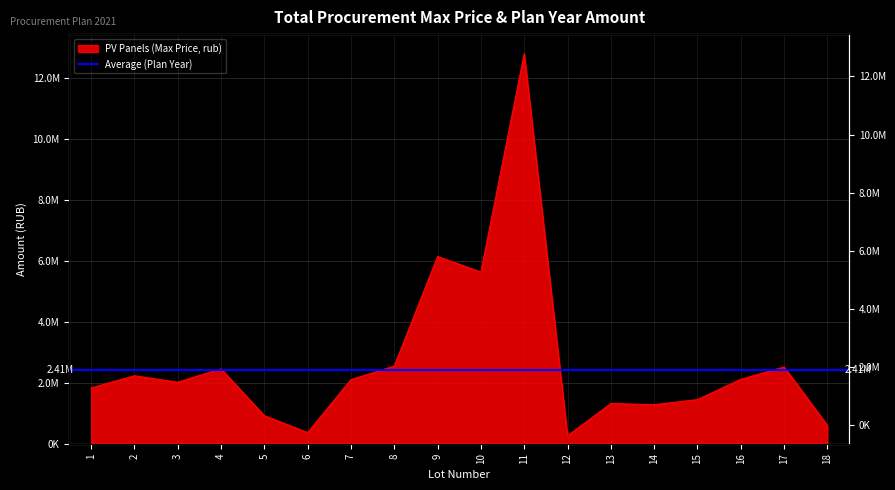

Reading left to right, transcribe all the data shown in this chart.

1=1830618.3	2=2233333.3	3=2020345.0	4=2460911.0	5=921991.7	6=365918.2	7=2106000.0	8=2552596.7	9=6151270.1	10=5640000.0	11=12816000.0	12=259900.0	13=1320000.0	14=1283755.0	15=1450000.0	16=2115200.0	17=2522000.0	18=603138.0